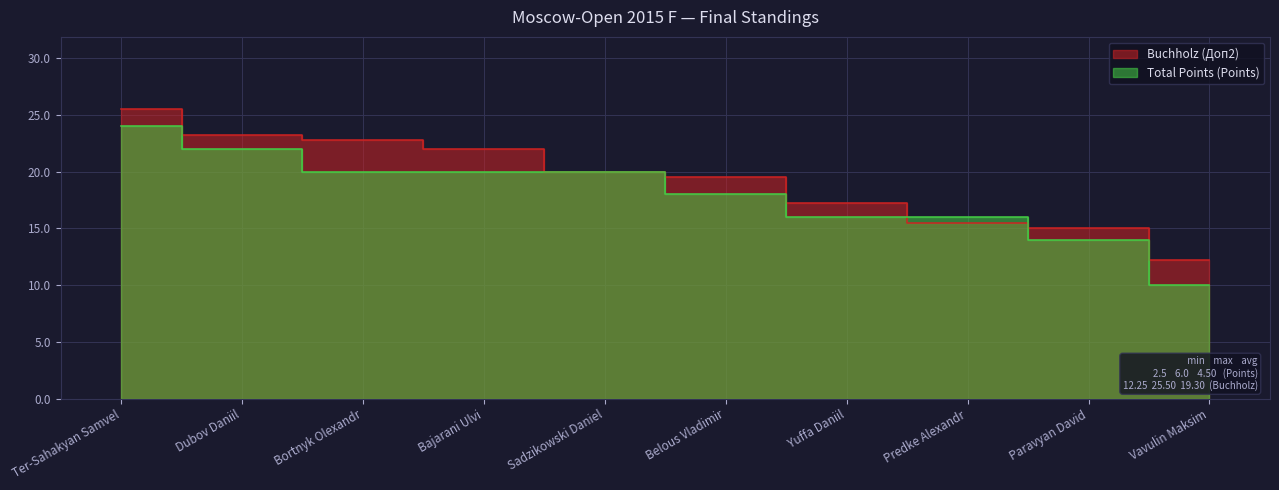

Count the number of data series in this chart.

2